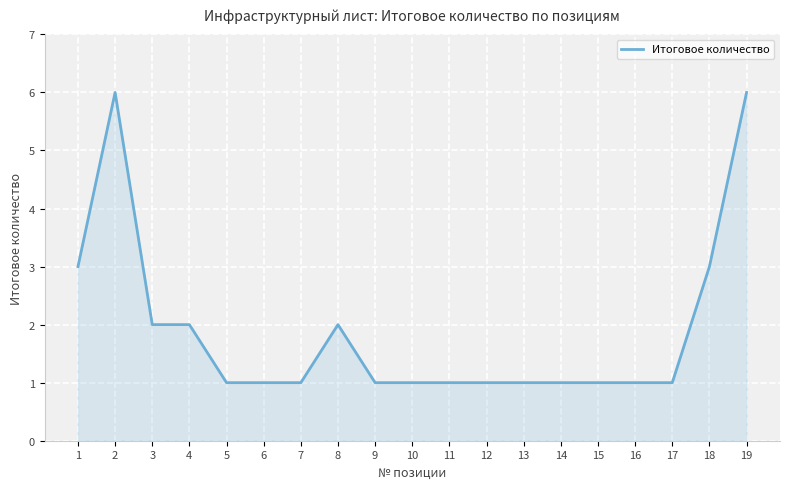

True or false: the data shows 1 at 3.

False